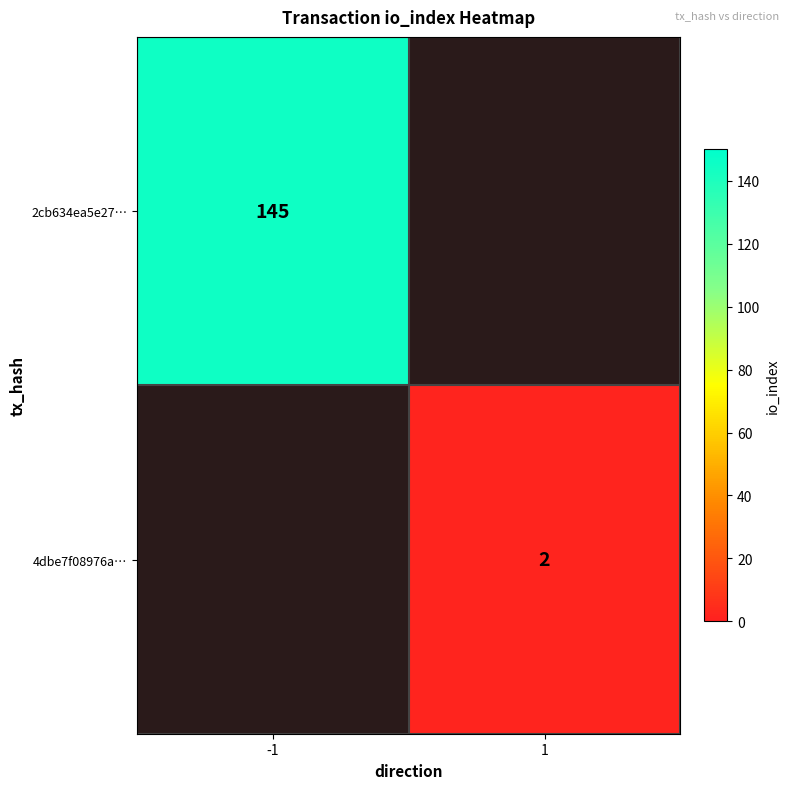

At which category does the chart reach its minimum across all series?

1